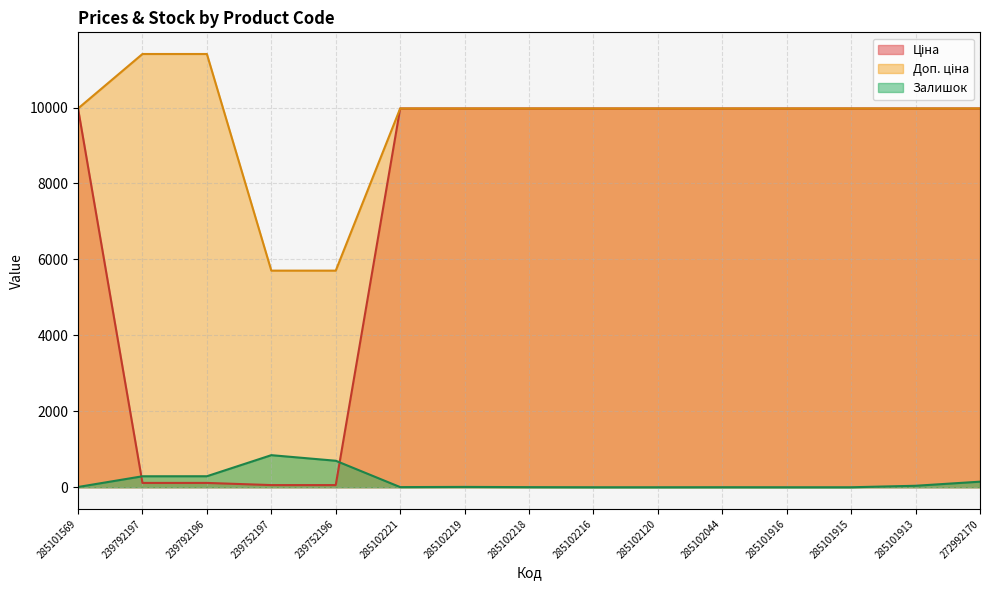

What is the value of the Залишок point at the 11th from the left?

1.0